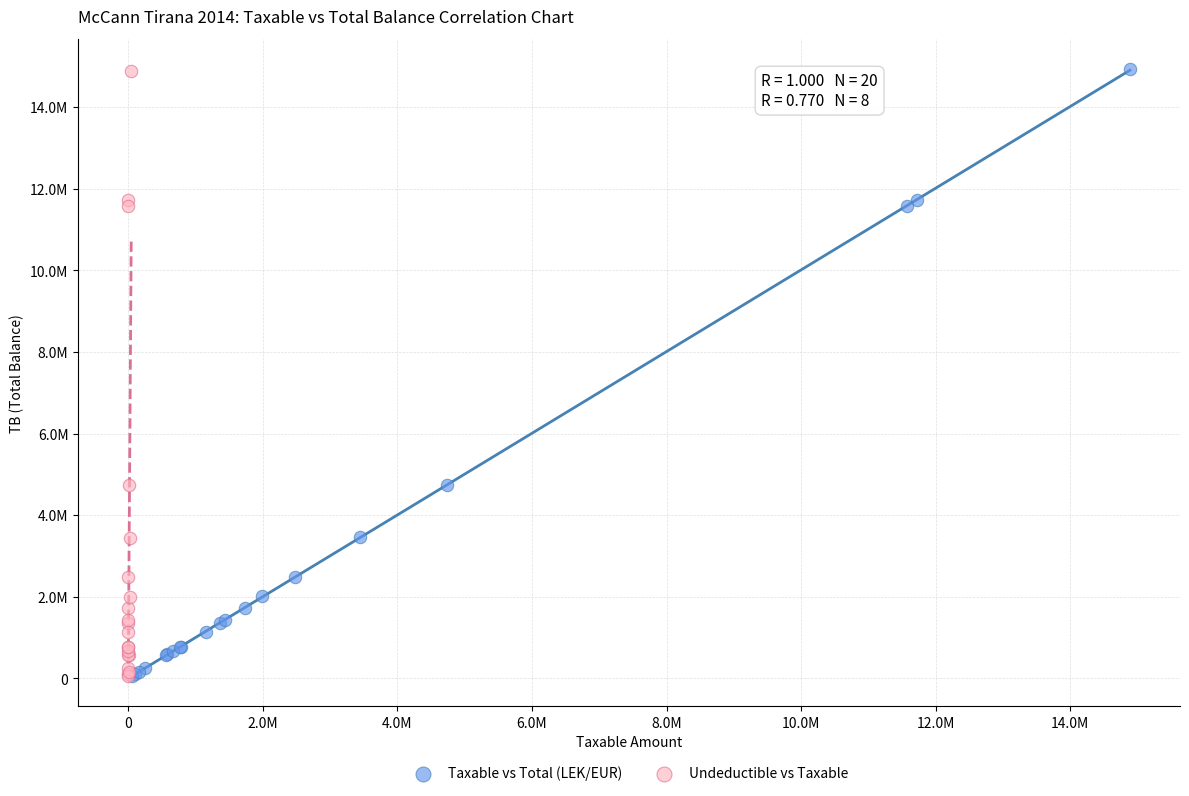

What are all the series names shown in the legend?

Taxable vs Total (LEK/EUR), Undeductible vs Taxable